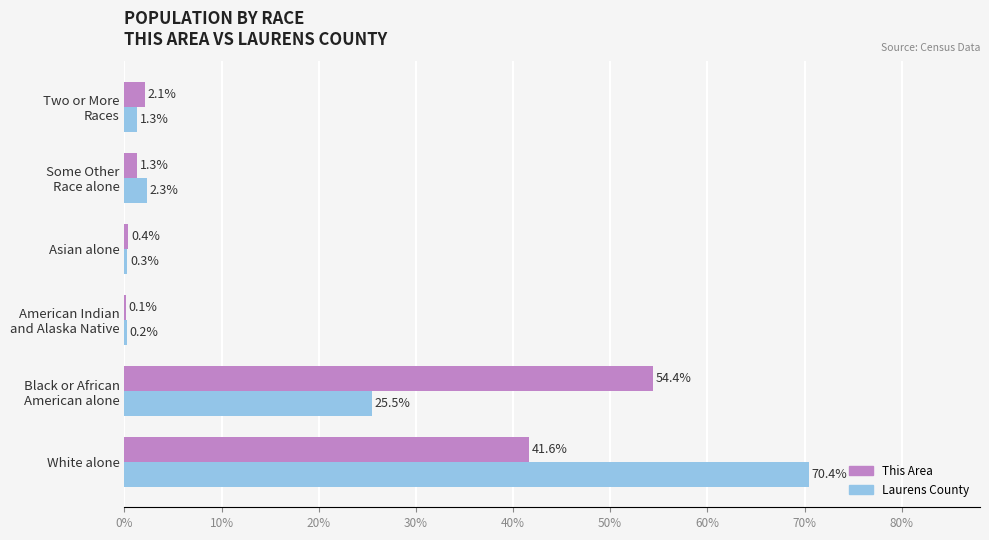

What is the sum of all Laurens County values?

100.0